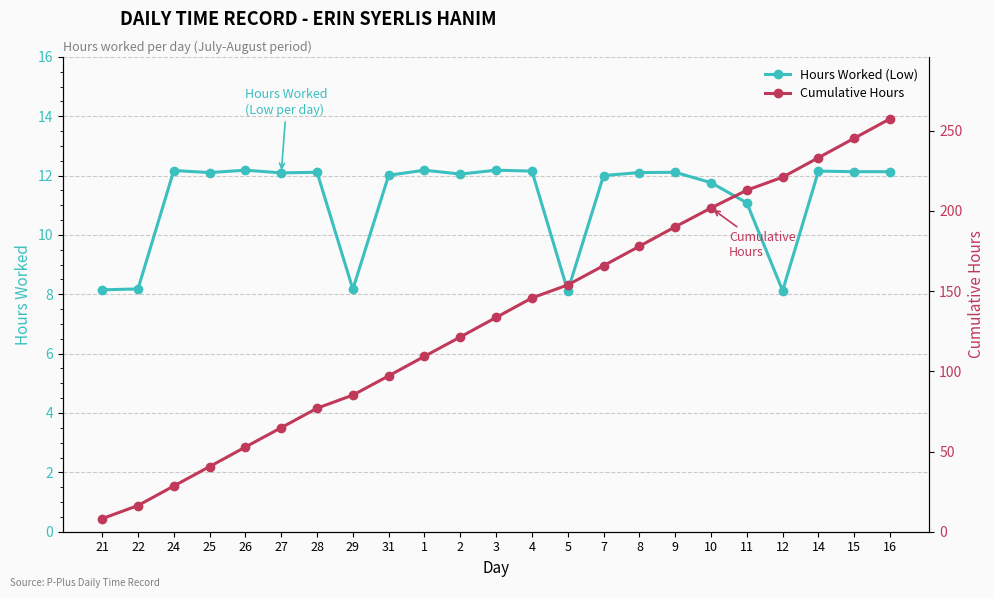

How many lines are shown in the chart?

2